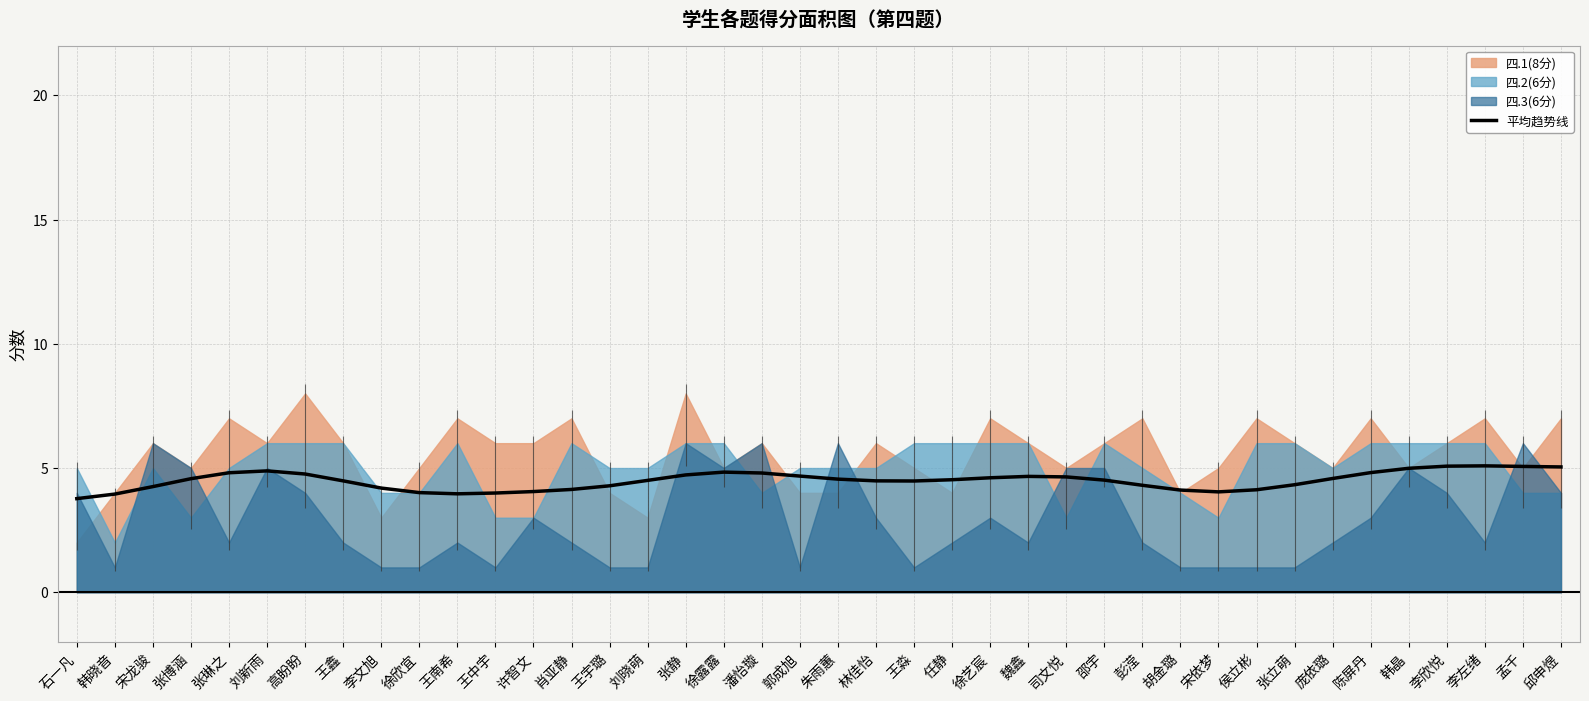

What is the label of the 35th point from the right?

刘新雨